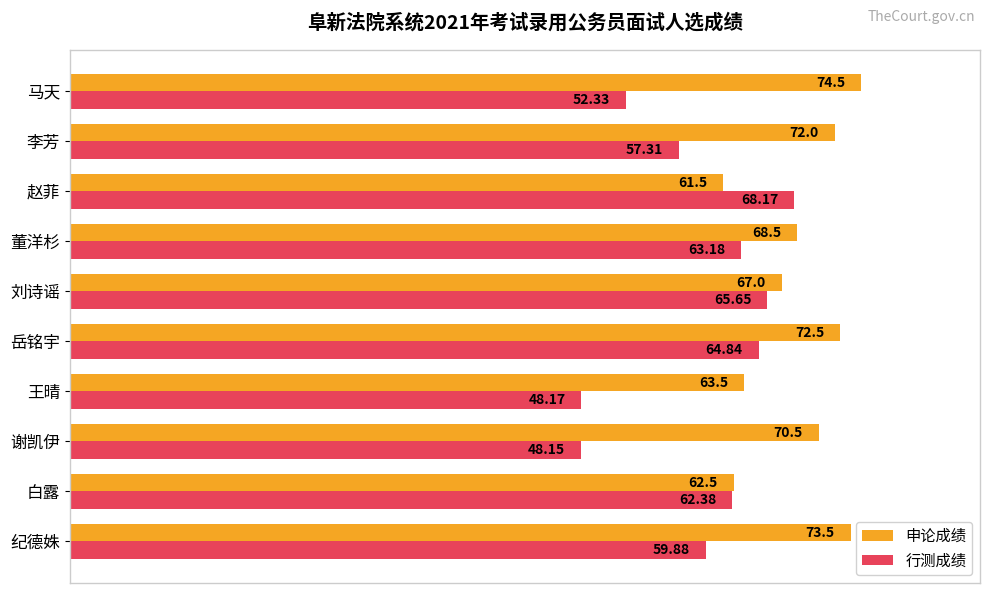

List the labels in order of 行测成绩 value, smallest first.

谢凯伊, 王晴, 马天, 李芳, 纪德姝, 白露, 董洋杉, 岳铭宇, 刘诗谣, 赵菲